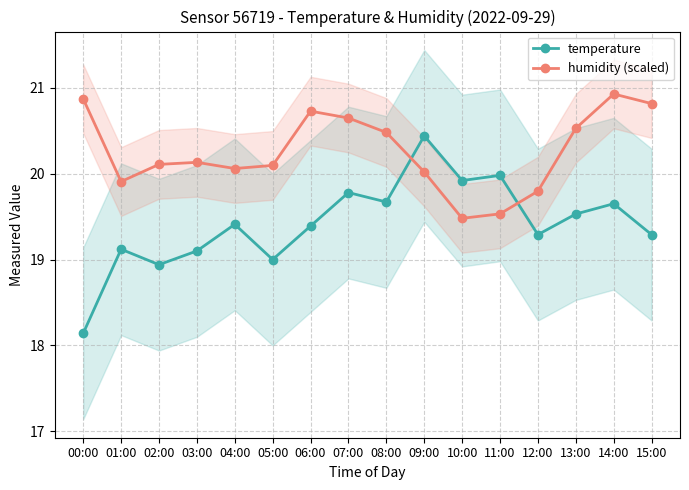

Count the number of categories in the chart.

16